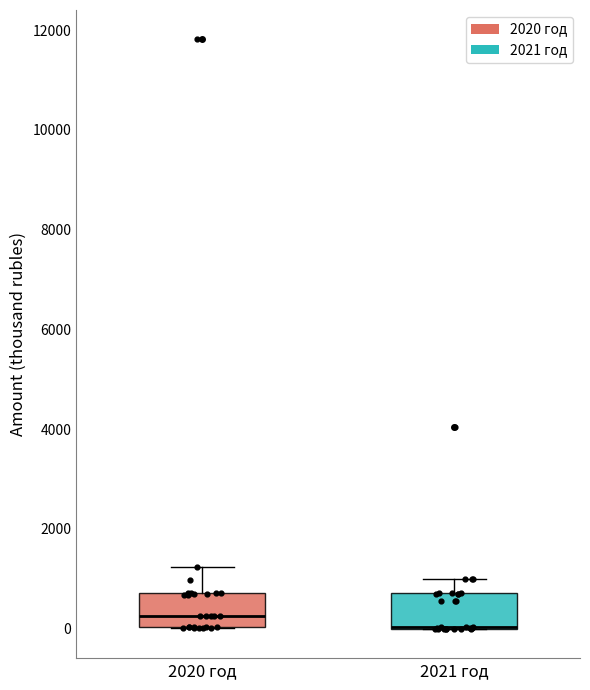

Where does the upper whisker of the box for 2021 год end on the y-axis? The values are not printed on the chart, so give them approximately, as read against the axis.

1000